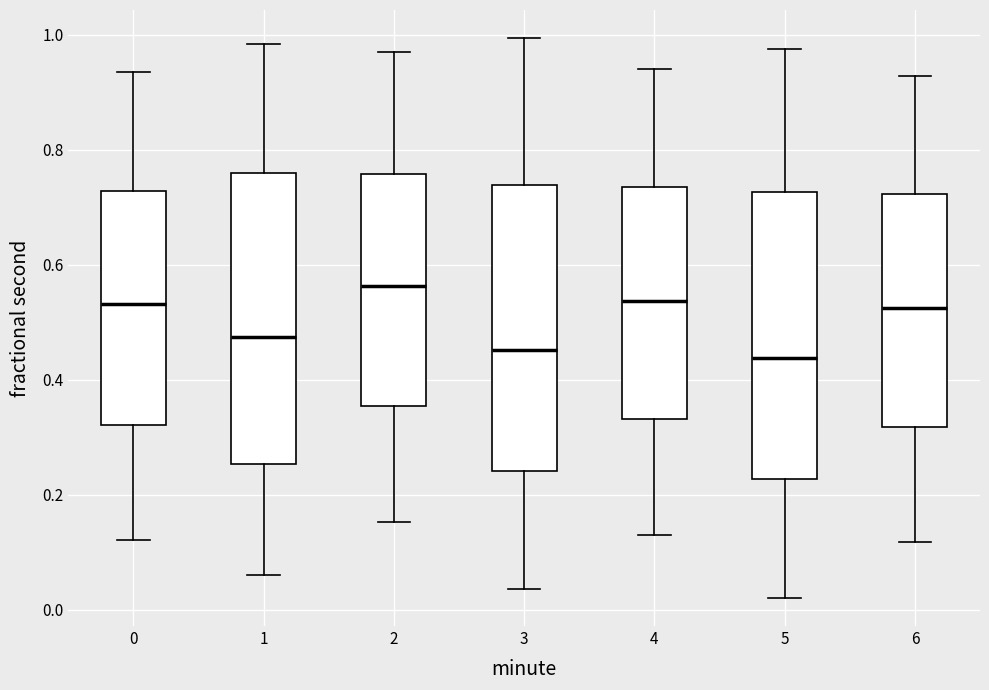

Which box has the highest median line?

2